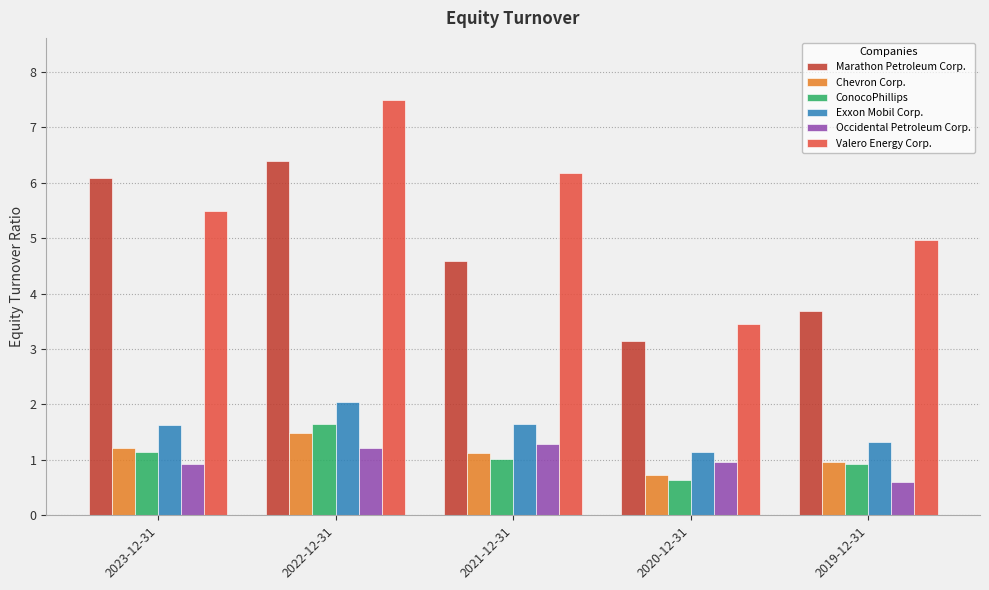

At which category is the sum across all series the highest?

2022-12-31